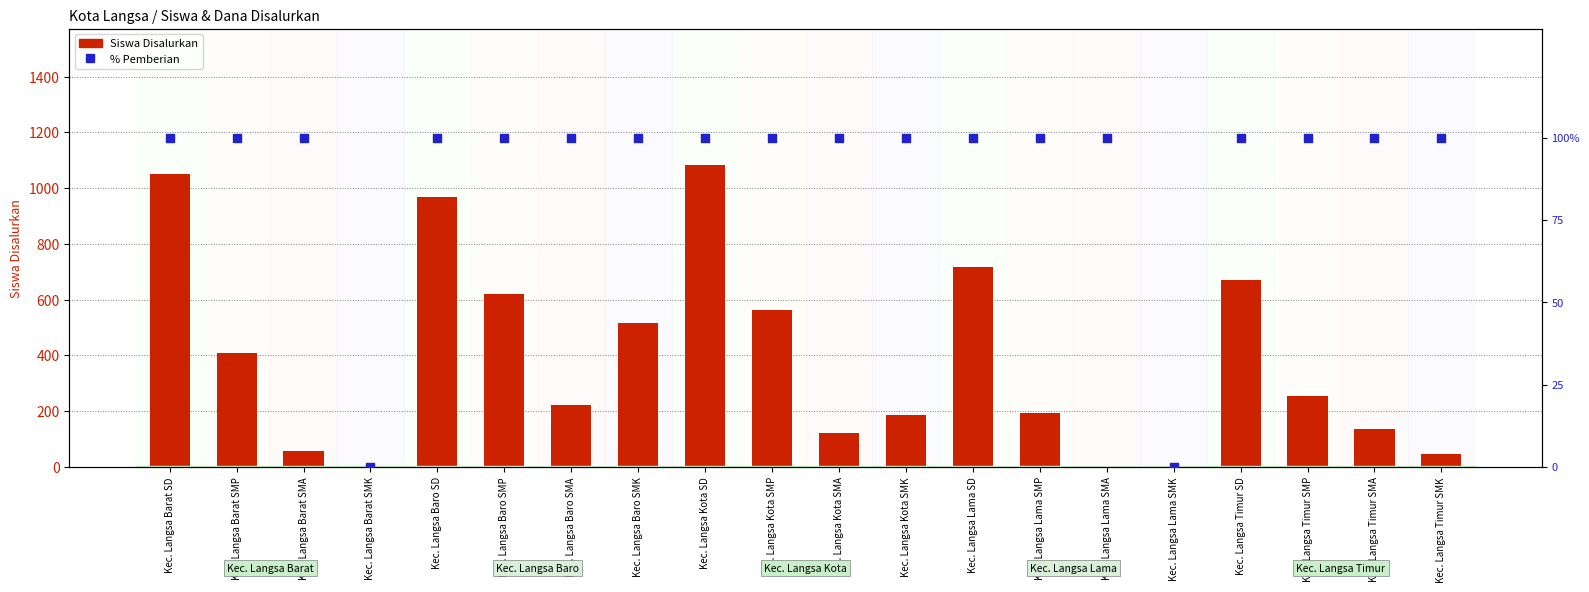

What is the total value across all series at Kec. Langsa Lama SMA?

101